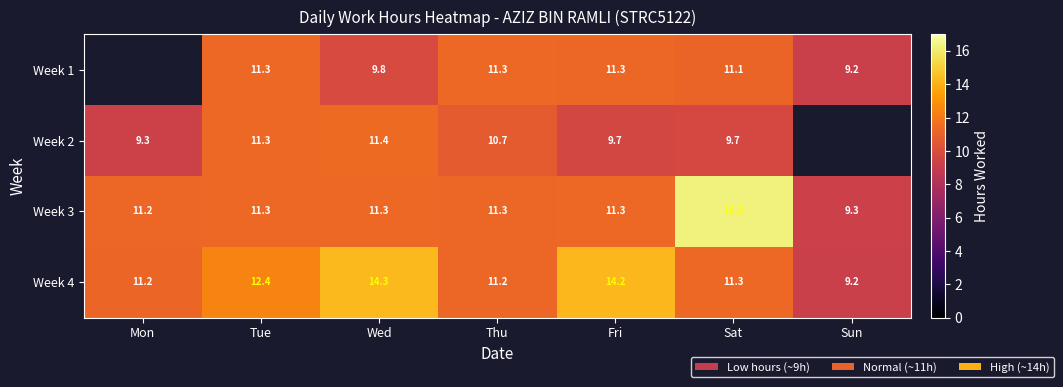

Is it true that Week 2 equals 11.3 at Tue?

True